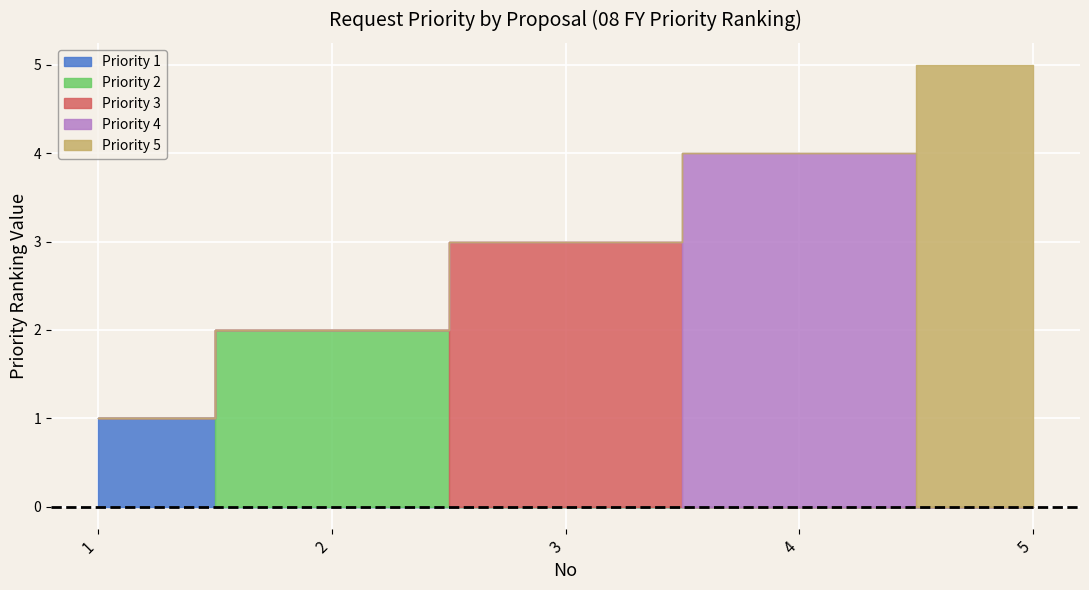

What is the change in value from 3 to 5?

+2